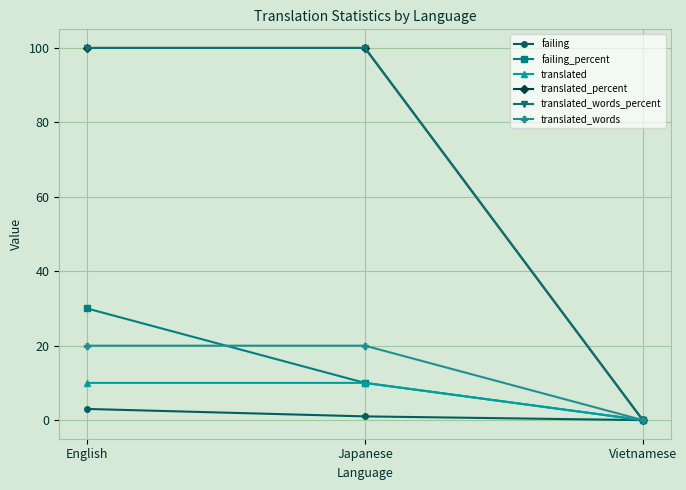

Reading left to right, extract all data points from this chart.

failing: English=3	Japanese=1	Vietnamese=0
failing_percent: English=30	Japanese=10	Vietnamese=0
translated: English=10	Japanese=10	Vietnamese=0
translated_percent: English=100	Japanese=100	Vietnamese=0
translated_words_percent: English=100	Japanese=100	Vietnamese=0
translated_words: English=20	Japanese=20	Vietnamese=0